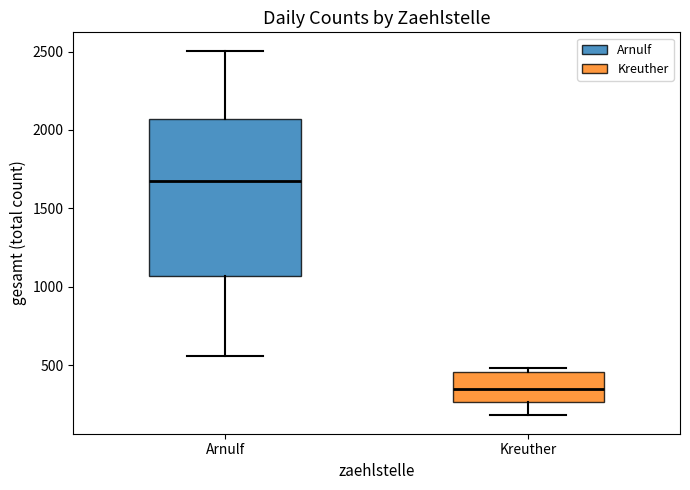

Which box is the tallest, from its lower edge to its upper edge?

Arnulf